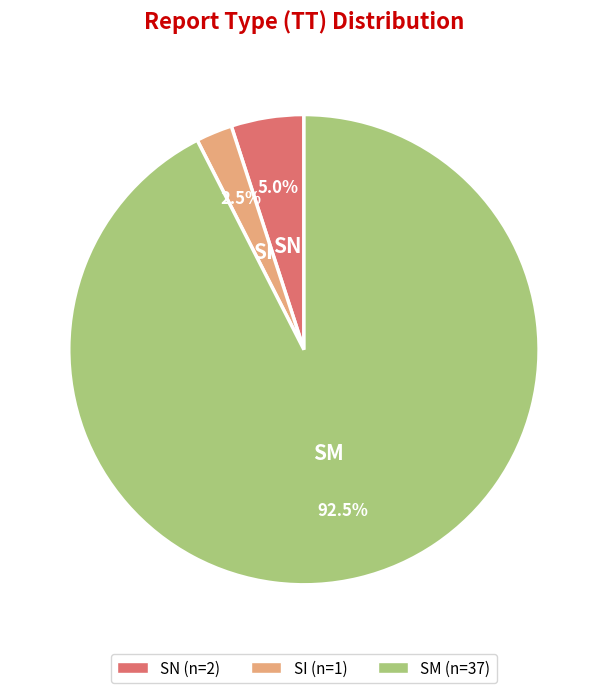

What is the largest slice in the pie chart?

SM